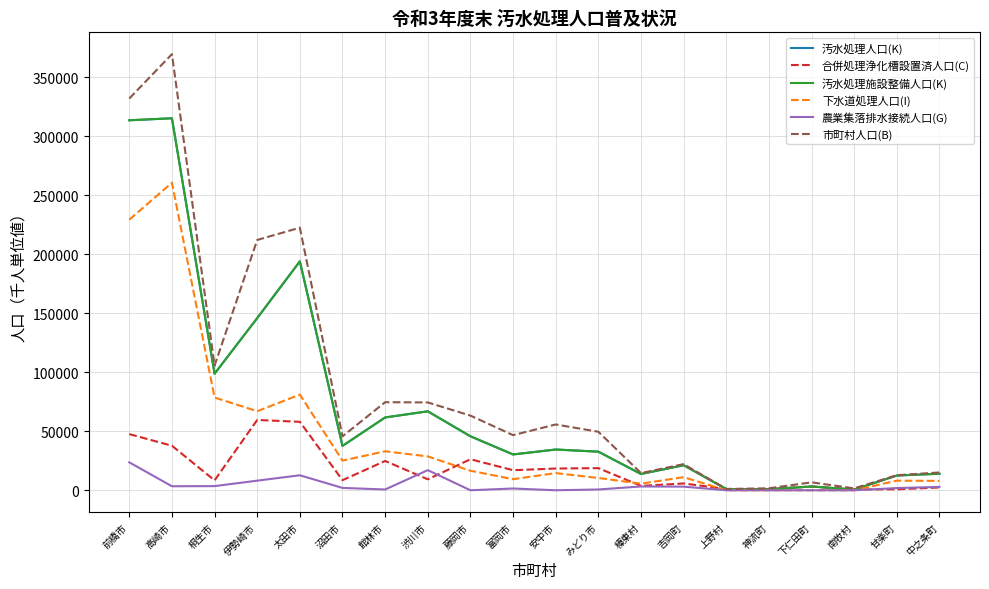

The 汚水処理人口(K) series shows 12919 at 富岡市. True or false?

False